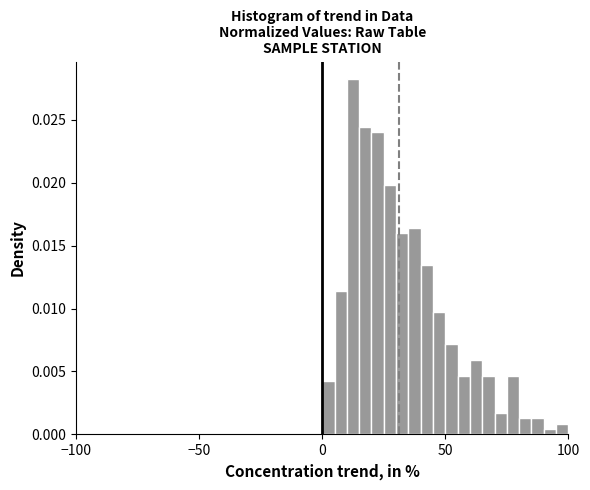

Read against the x-axis, roughly where is the centre of the tallest bar?

15